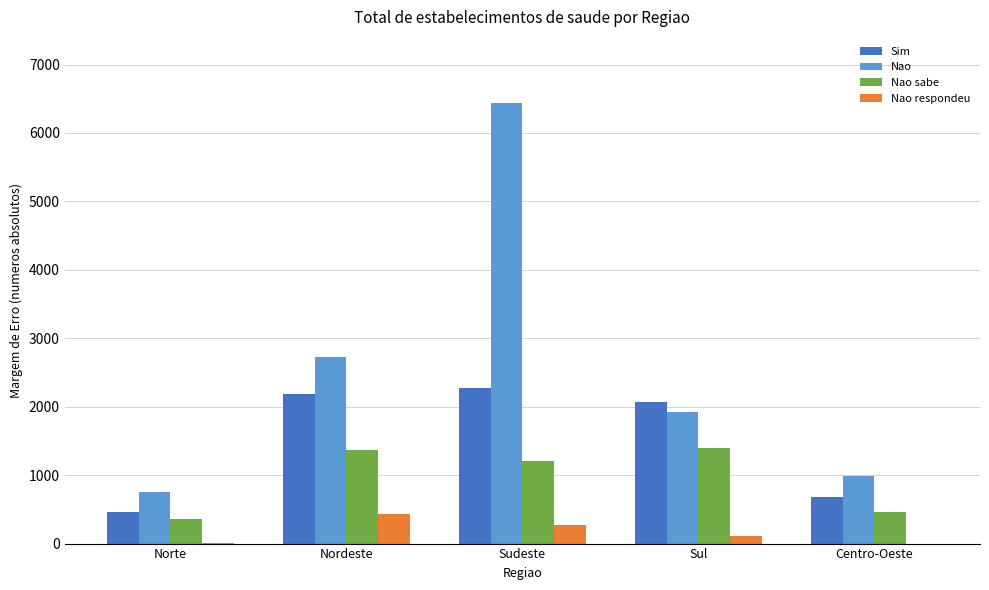

The Nao sabe series shows 1201.5 at Sudeste. True or false?

True